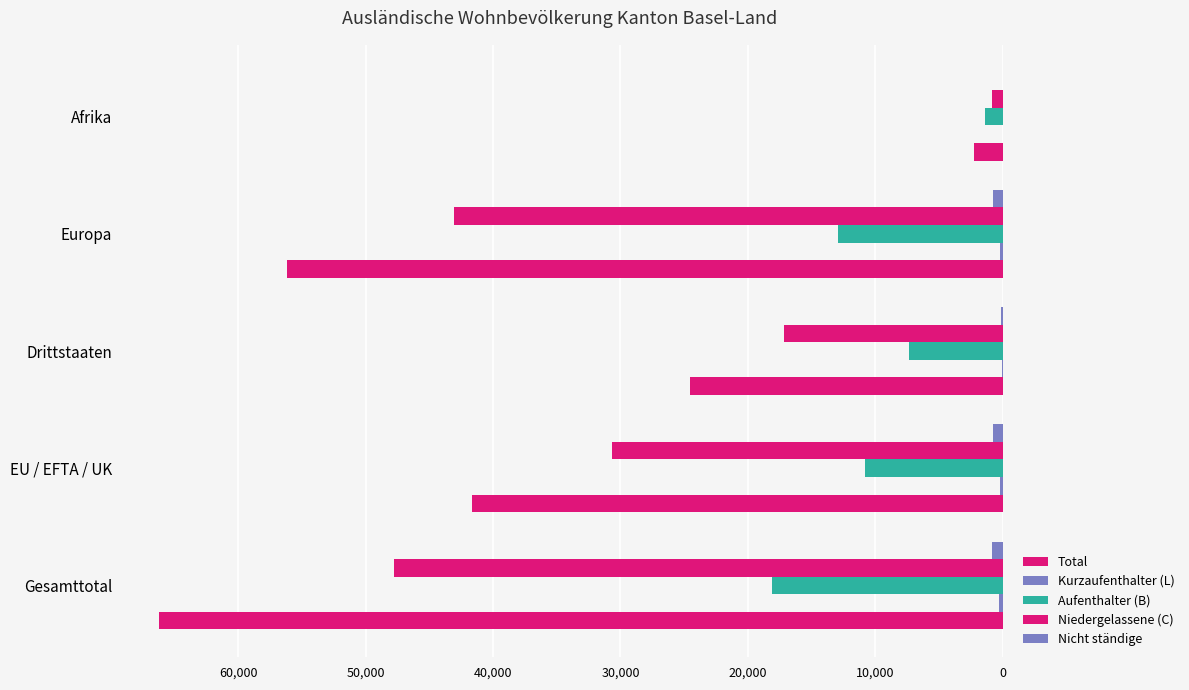

How many series are shown in this chart?

5